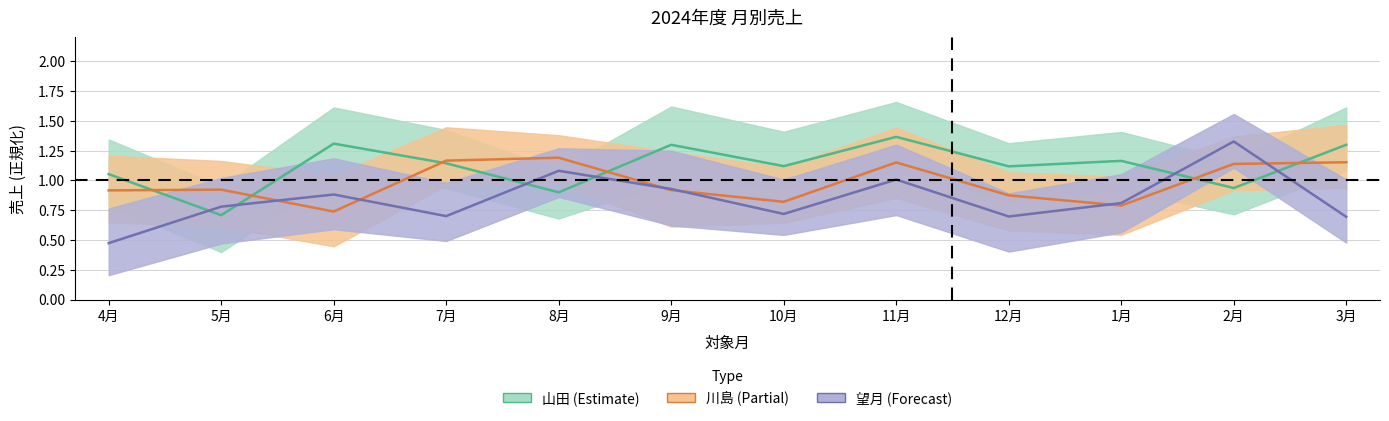

How many lines are shown in the chart?

3